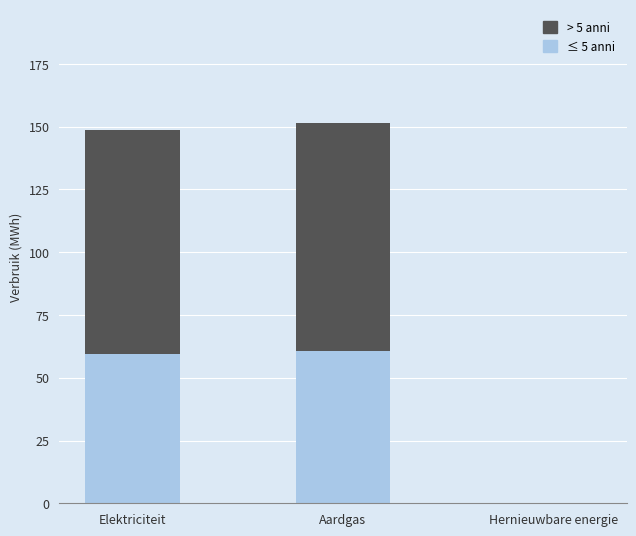

What is the highest value of the ≤ 5 anni series?

60.5